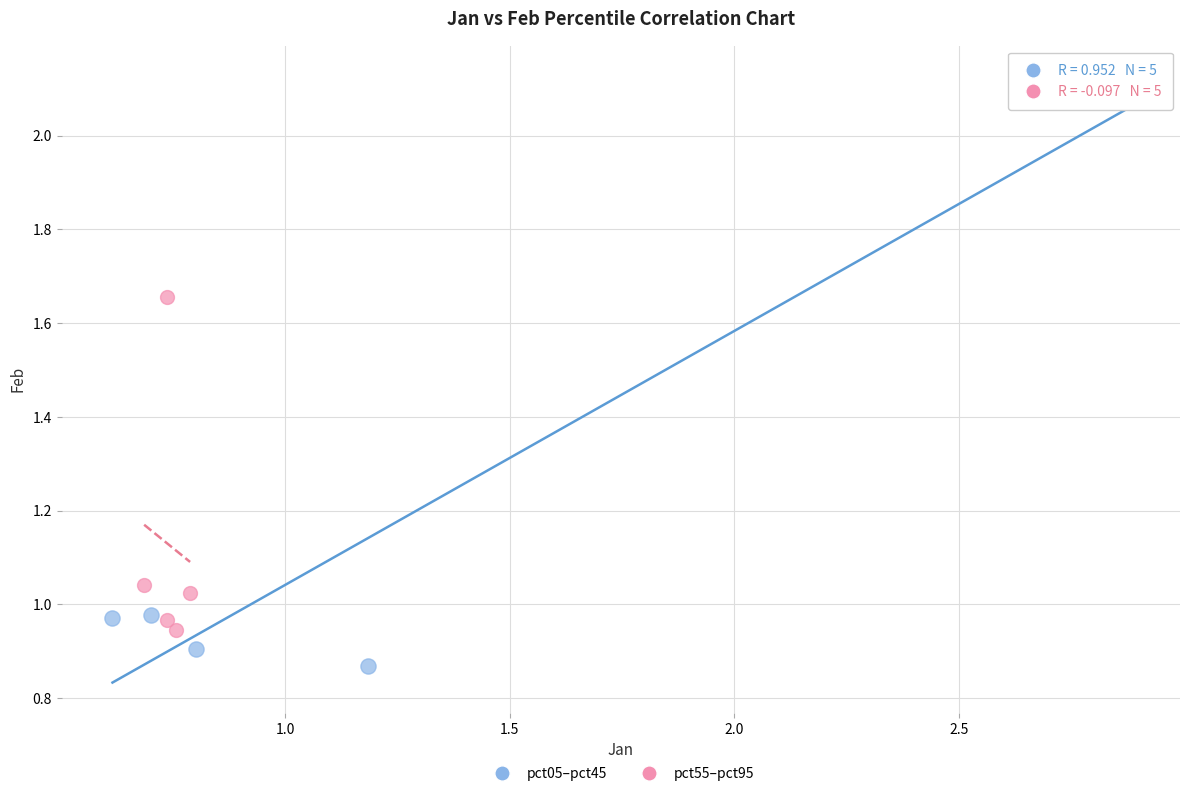

Which series reaches the minimum Y coordinate?

pct05–pct45